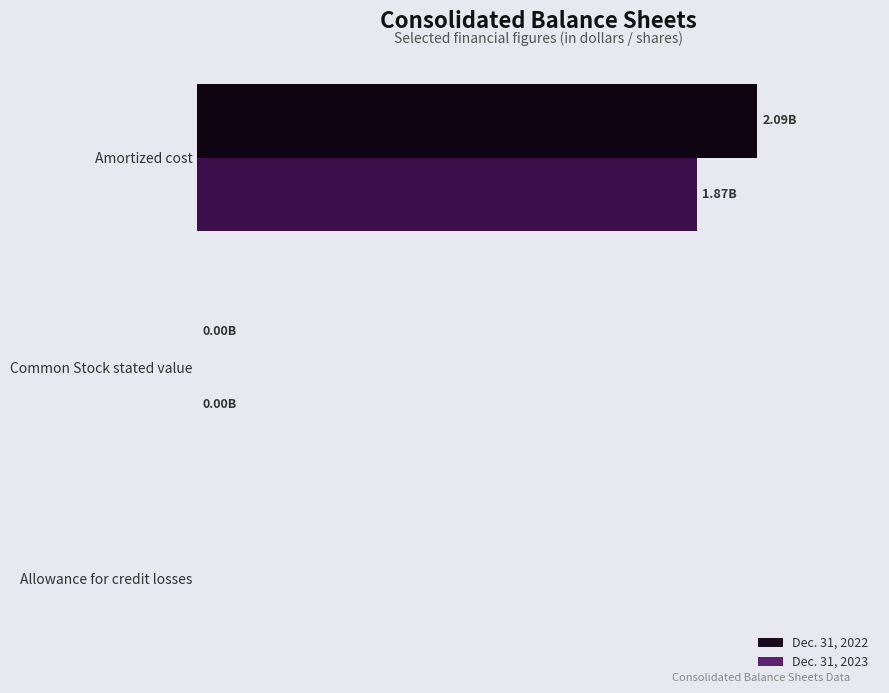

What are all the series names shown in the legend?

Dec. 31, 2022, Dec. 31, 2023